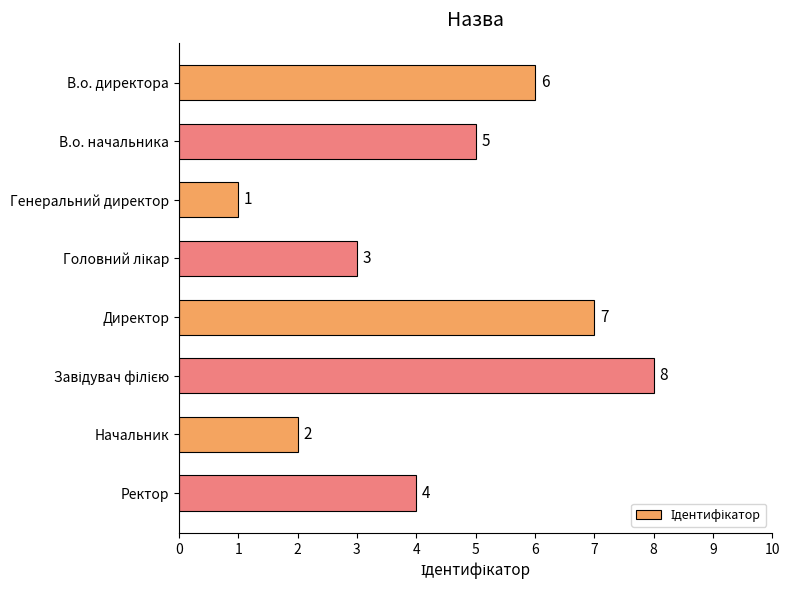

Reading top to bottom, extract all data points from this chart.

6	5	1	3	7	8	2	4